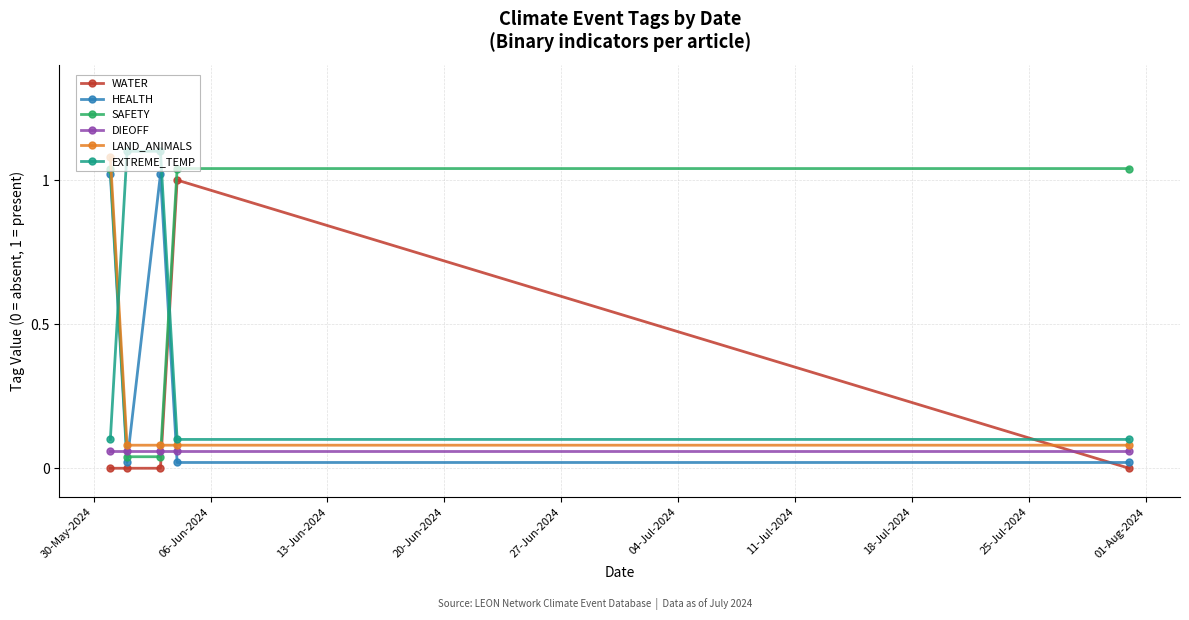

Count the number of categories in the chart.

5